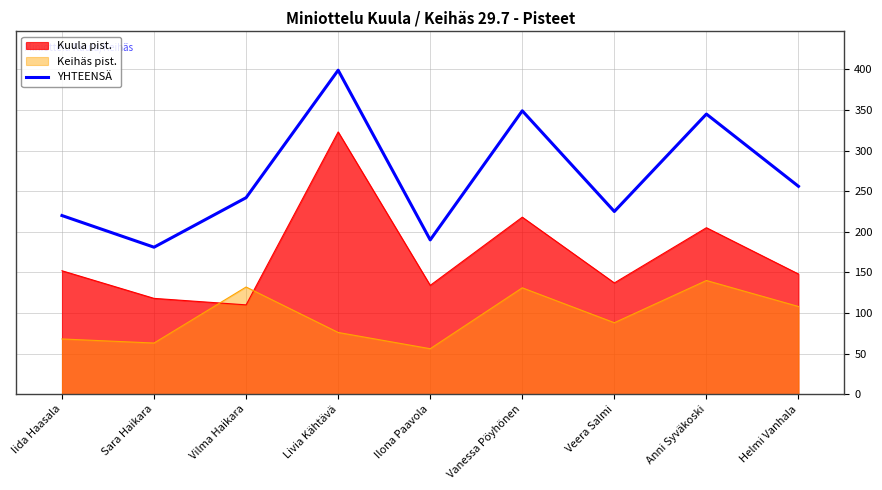

What is the sum of all values?

2407